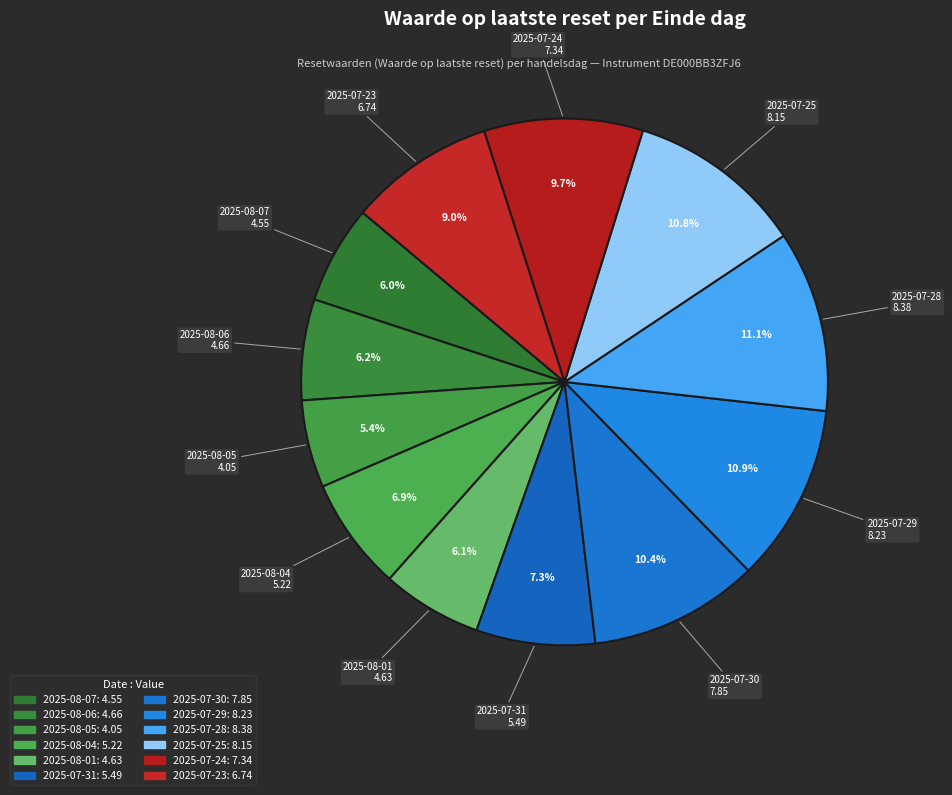

Does 2025-08-07 account for over 50% of the chart?

No